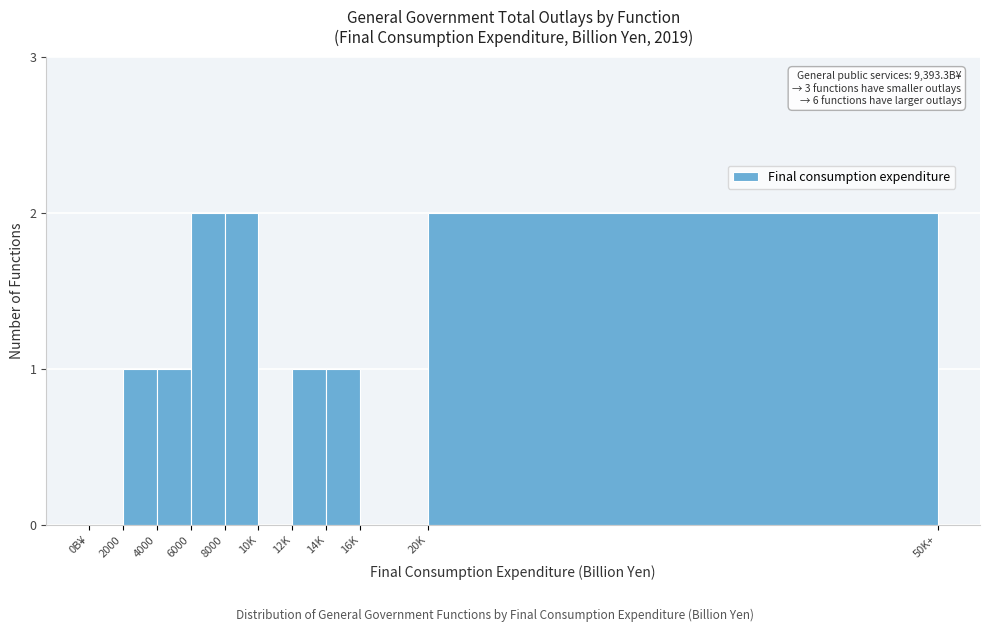

Reading left to right, list all the values displayed in this chart.

0B¥=0	2000=1	4000=1	6000=2	8000=2	10K=0	12K=1	14K=1	16K=0	20K=2